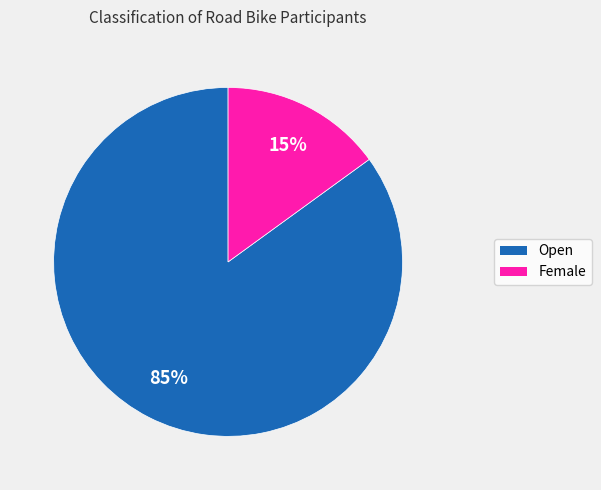

Between Open and Female, which is larger?

Open